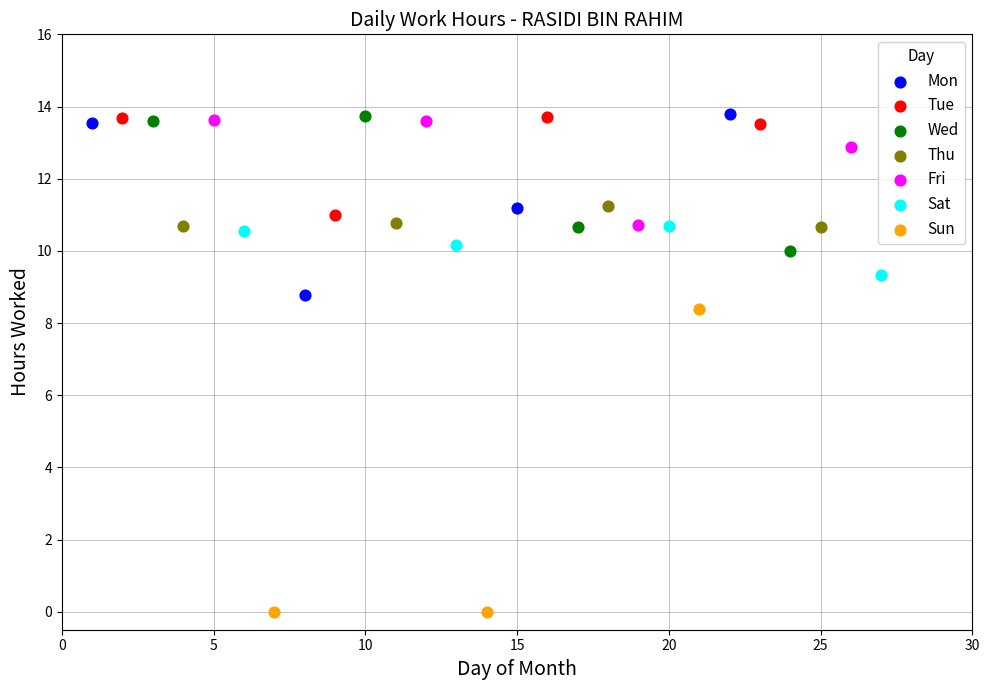

Which series contains the lowest Y value?

Sun